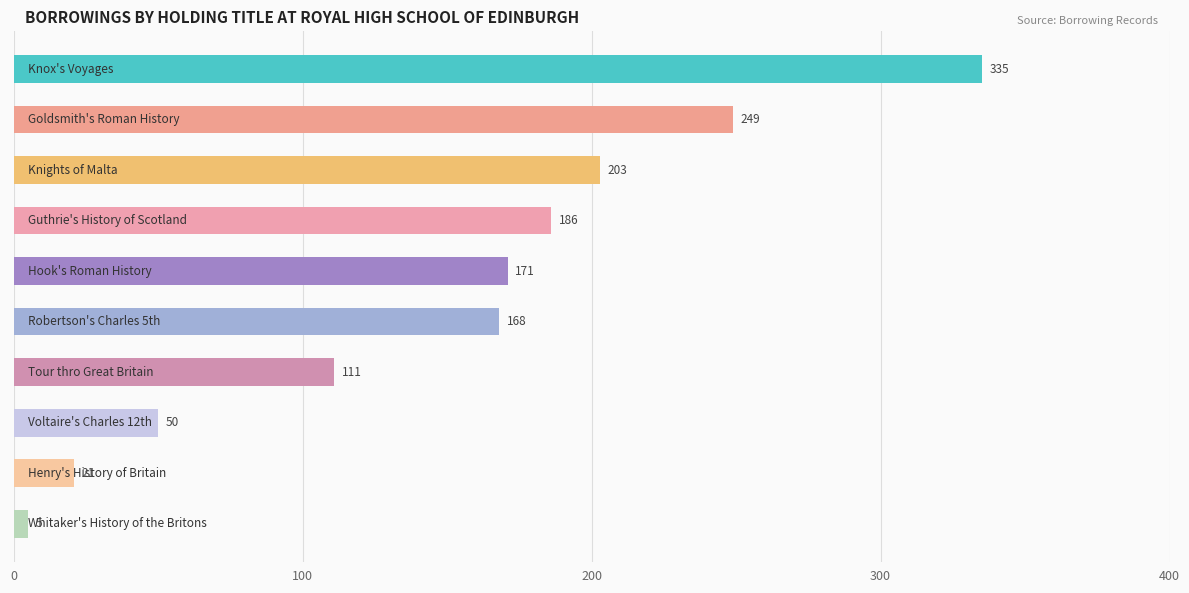

What is the difference between the second highest and second lowest values?

228